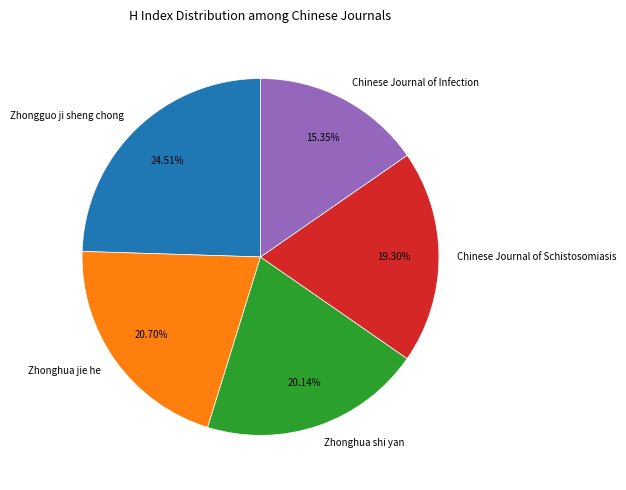

Which has a higher value, Zhonghua shi yan or Chinese Journal of Schistosomiasis?

Zhonghua shi yan